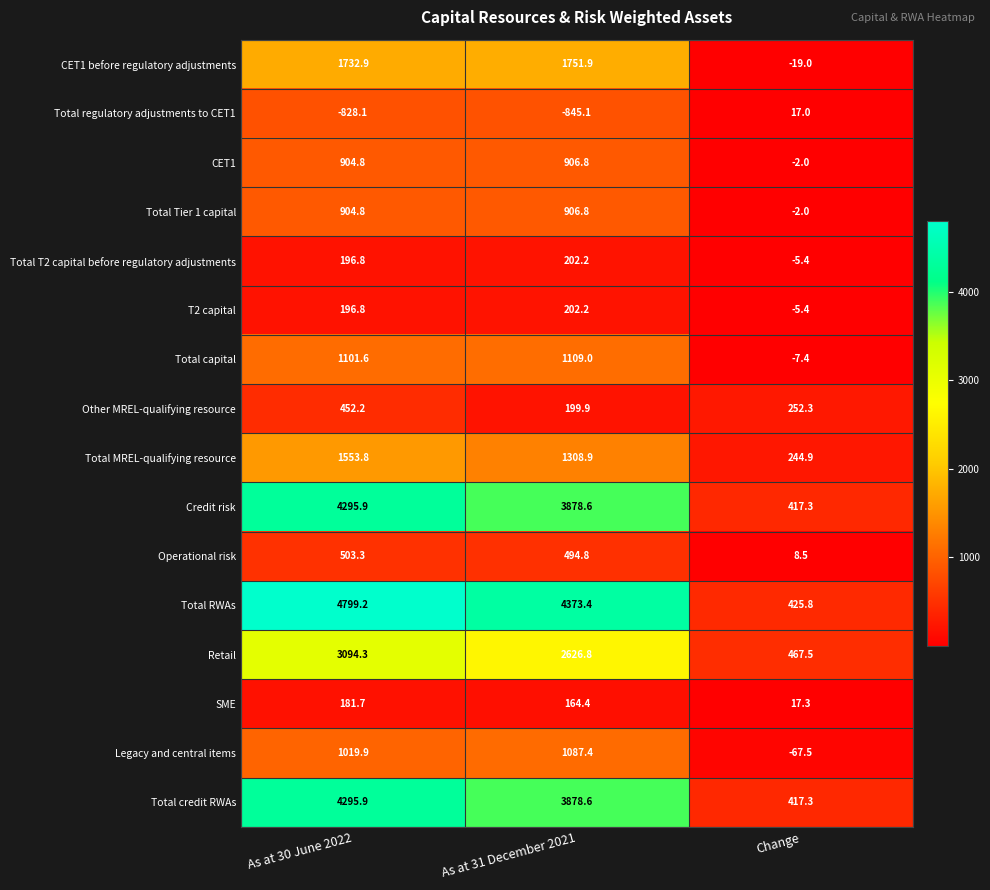

What is the difference between the highest and lowest values at Change?

535.0